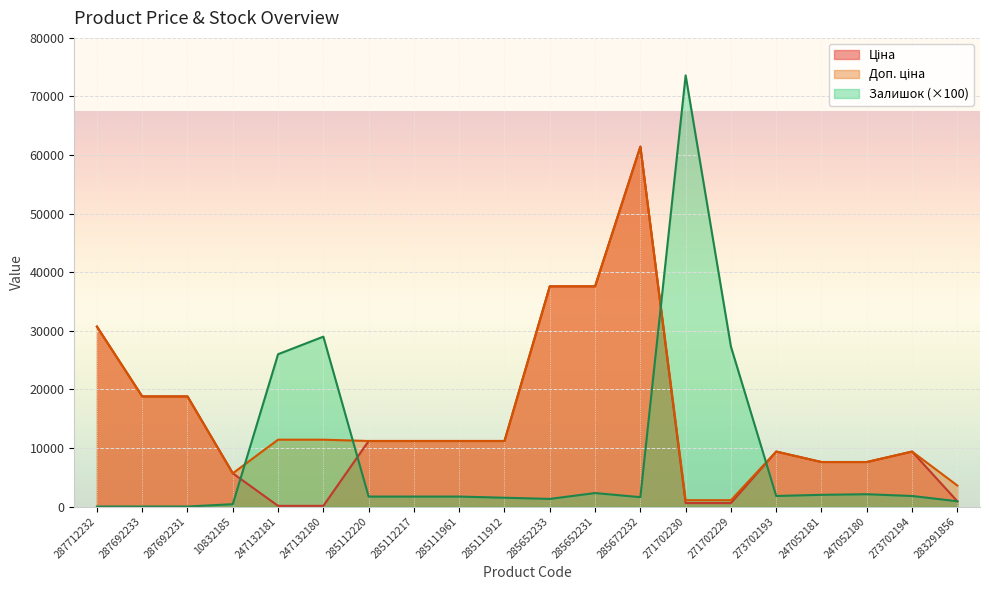

The Доп. ціна series shows 18664.6 at 247132180. True or false?

False